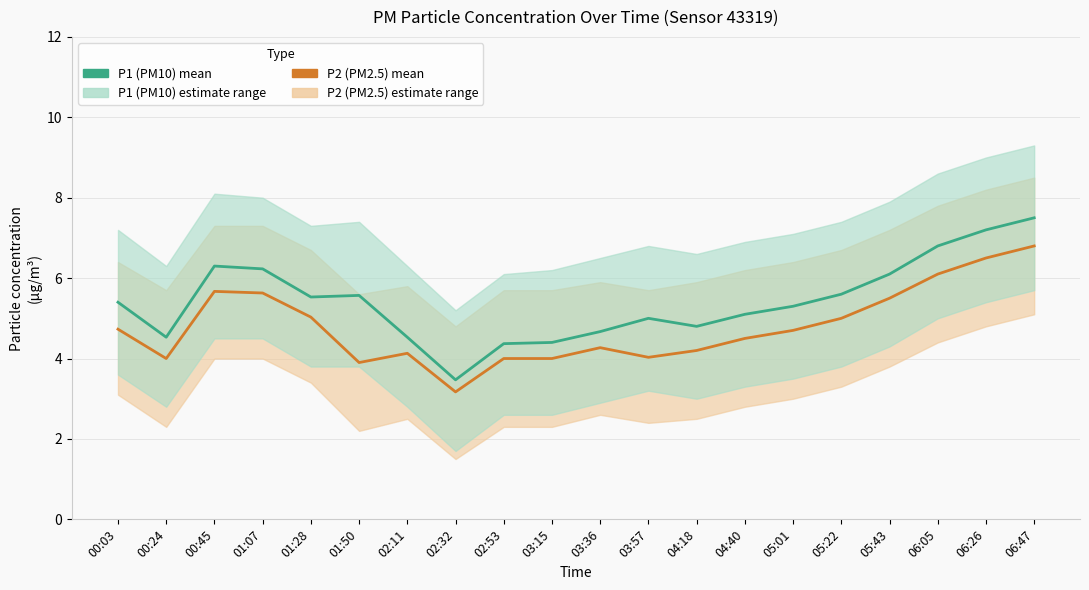

True or false: P2 (PM2.5) and P1 (PM10) intersect in this chart.

False